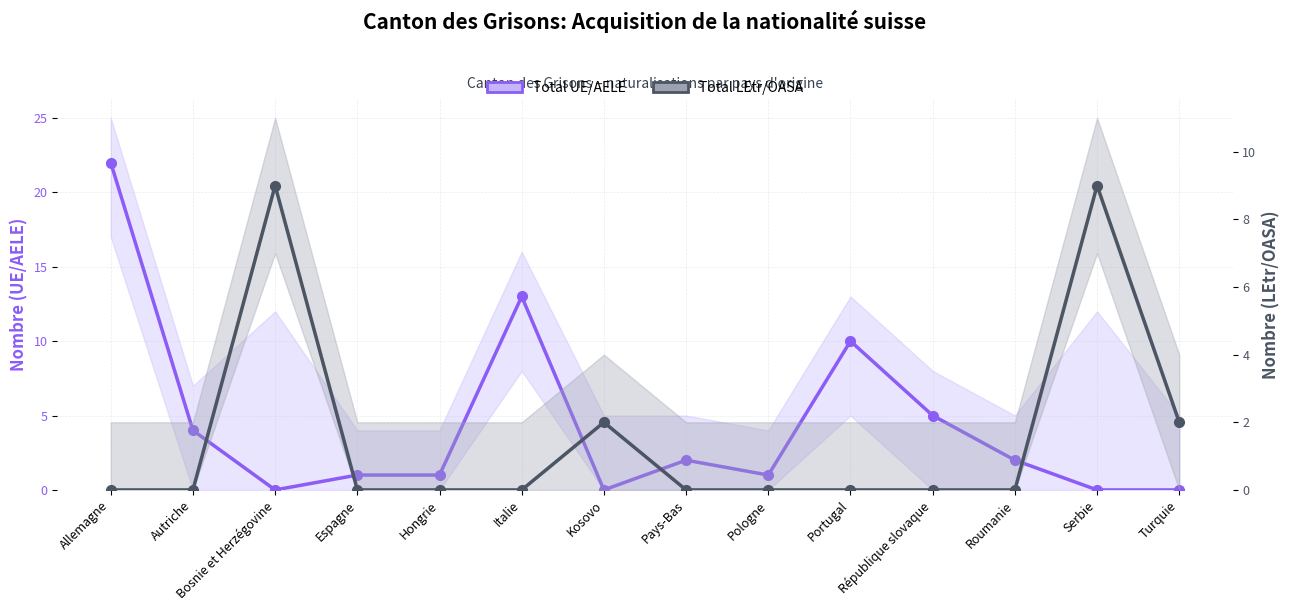

List the series in order of their overall mean, lowest first.

Total LEtr/OASA, Total UE/AELE